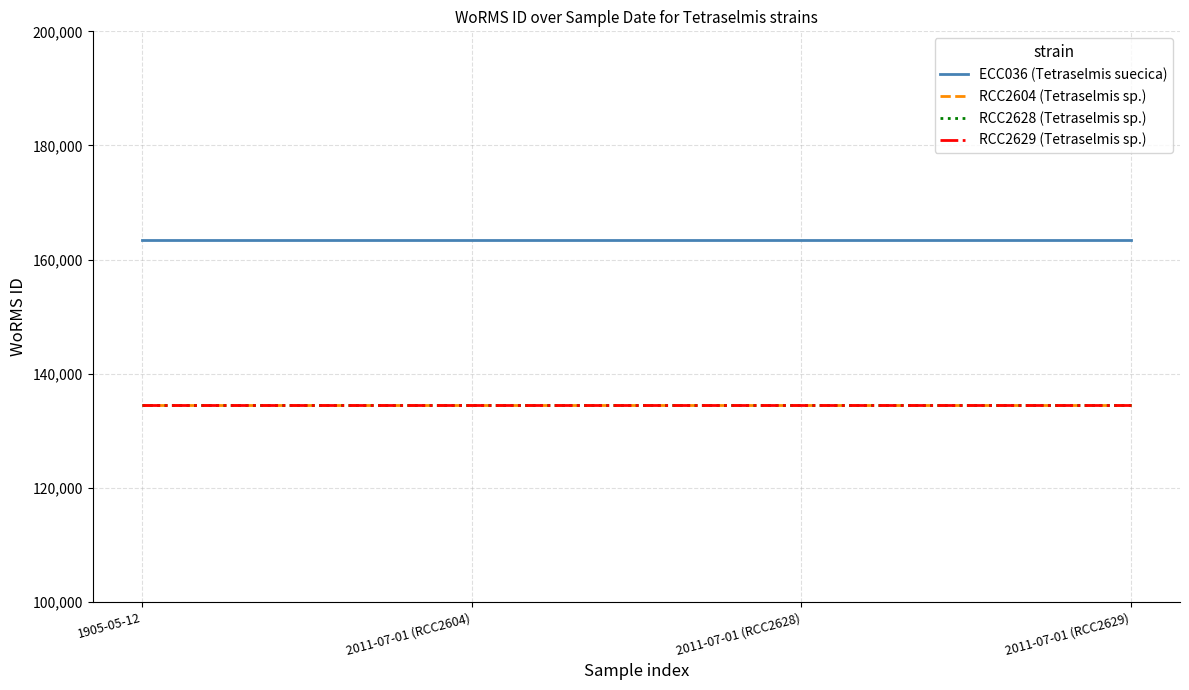

True or false: RCC2628 (Tetraselmis sp.) has more than 0 points higher than both neighbors.

False